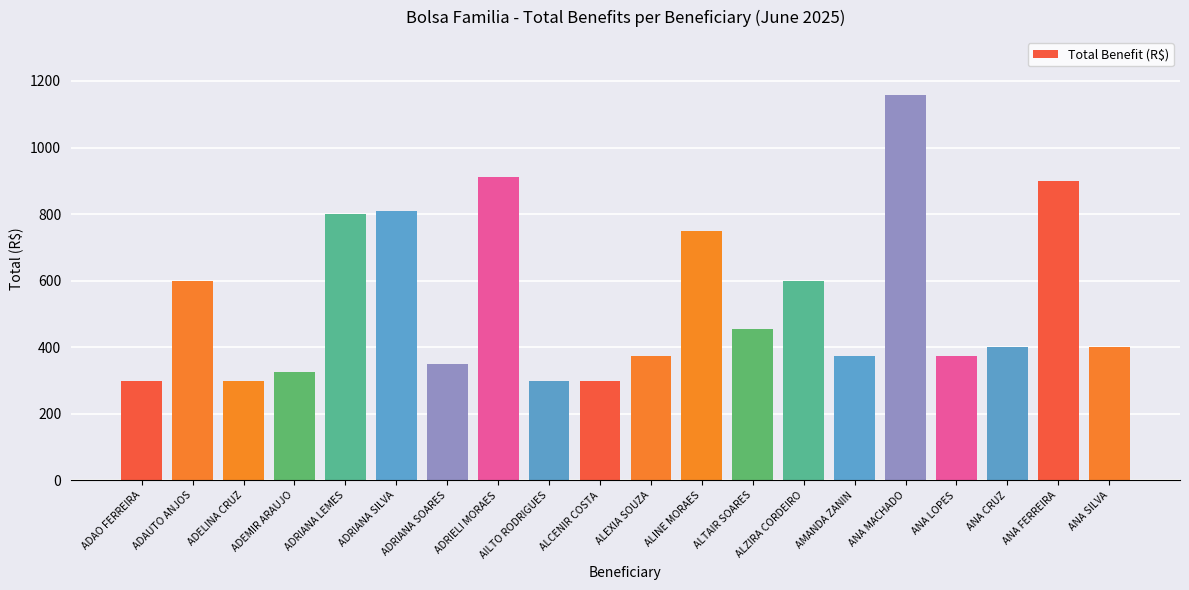

What is the minimum value shown in the chart?

300